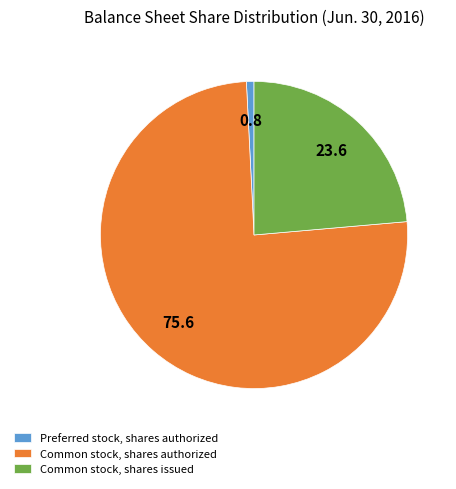

Rank the categories by value from lowest to highest.

Preferred stock, shares authorized, Common stock, shares issued, Common stock, shares authorized